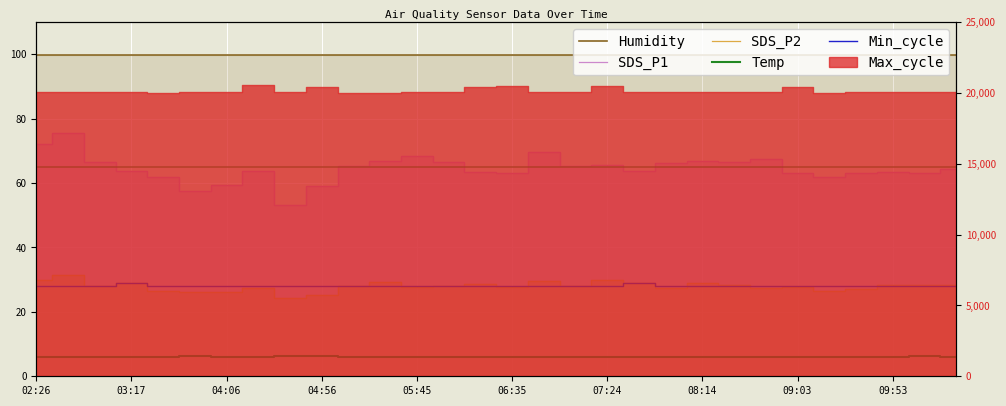

What is the value of the Min_cycle point at the 5th from the left?

28.0